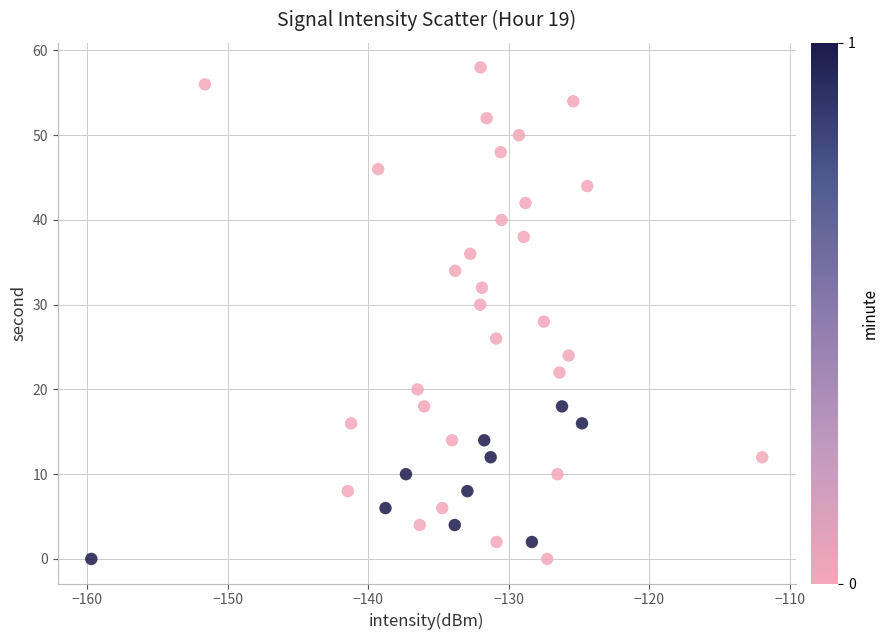

What is the range of Y values (max minus min)?

58